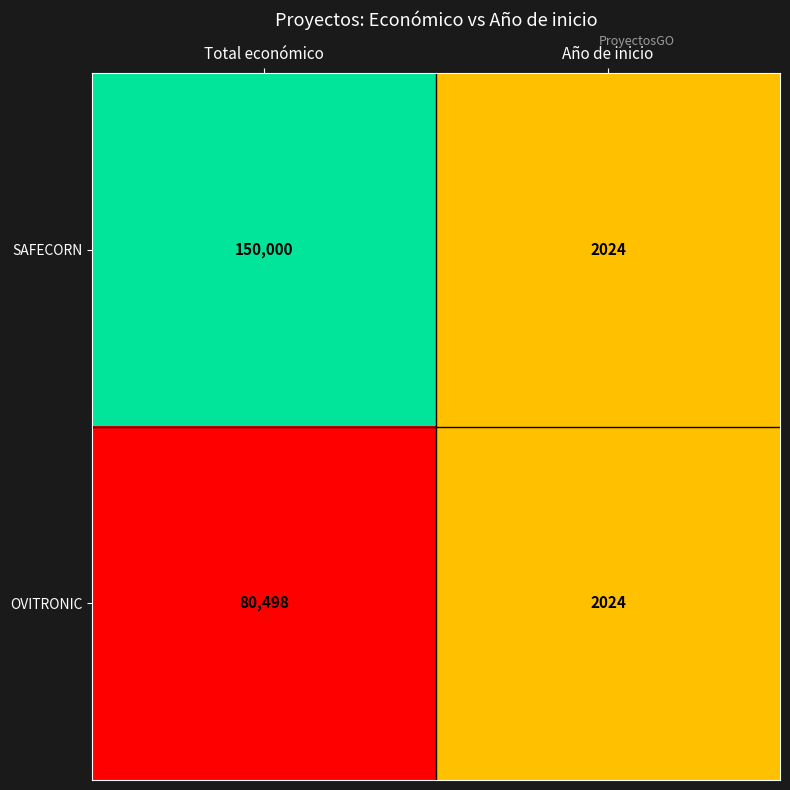

Reading right to left, what are all the values shown in this chart?

SAFECORN: 2024	150000
OVITRONIC: 2024	80498